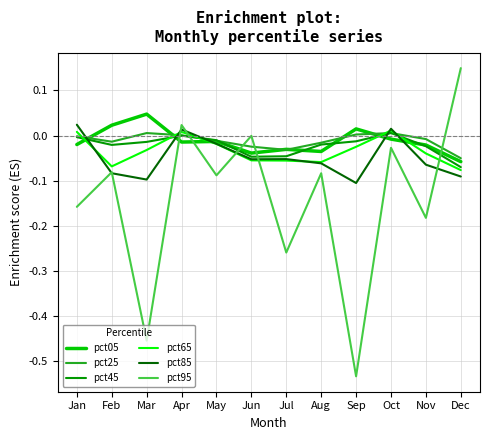

Does the chart have visible grid lines?

Yes